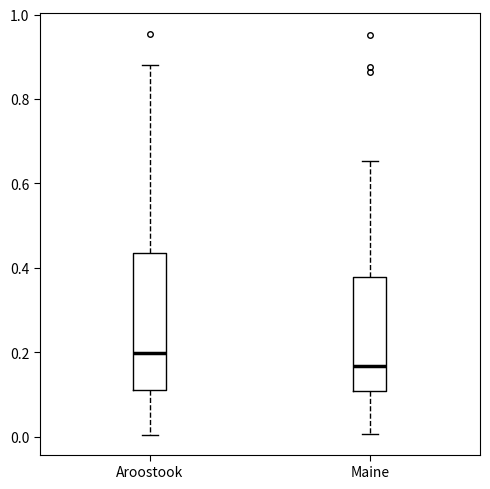

Reading left to right, transcribe this box plot: for each box, give where its median line is, the range the box spans, and where its two whiskers end, as read against the y-axis. The values are not printed on the chart, so give them approximately, as read against the axis.

Aroostook: median 0.20, box 0.12 to 0.44, whiskers 0.00 to 0.88
Maine: median 0.16, box 0.10 to 0.38, whiskers 0.00 to 0.66